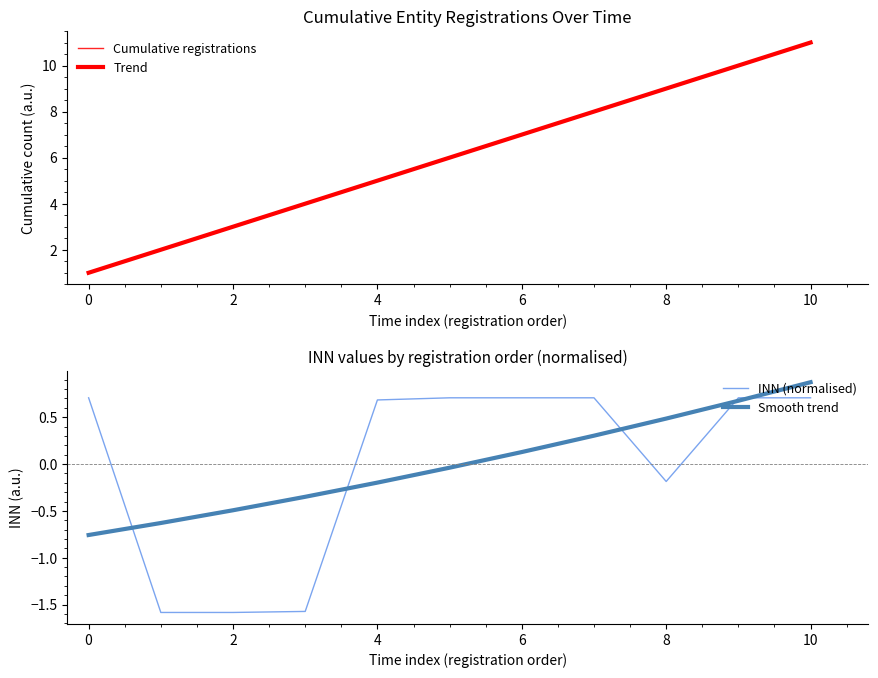

What is the difference between the maximum and second lowest values in the INN (normalised) series?

2.3